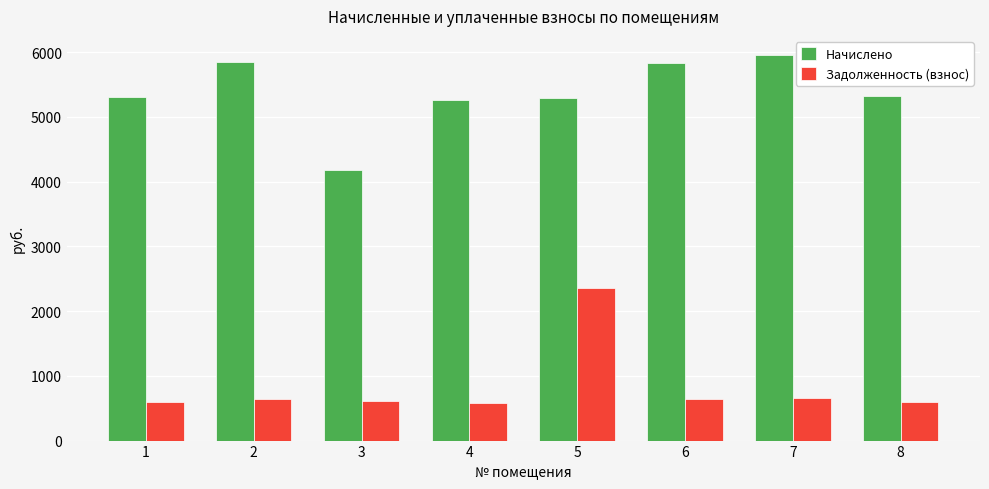

What value does the Задолженность (взнос) series have at 3?

608.4